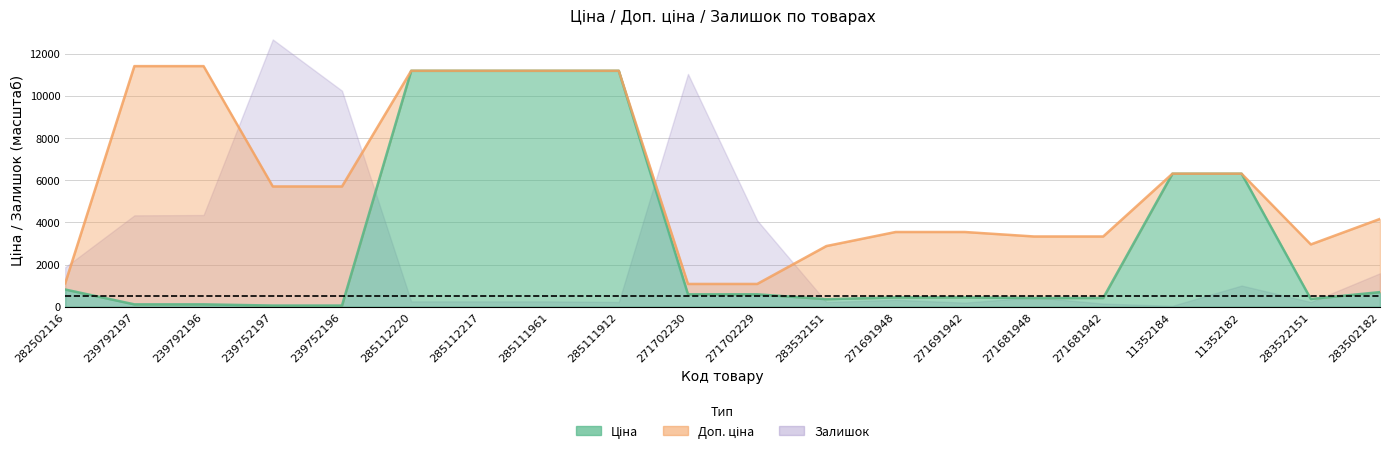

What is the smallest value displayed?

45.0